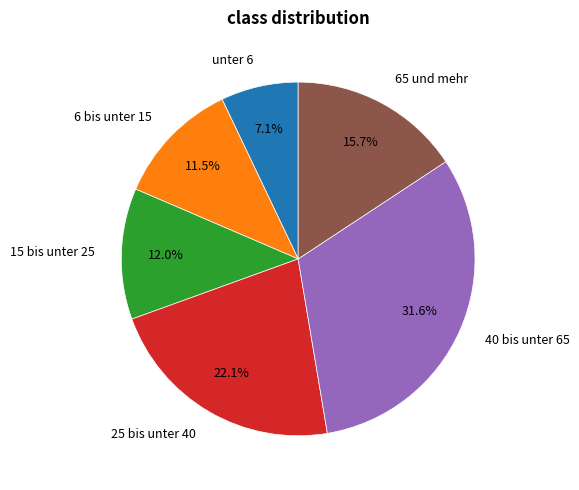

Is the sum of 65 und mehr and 15 bis unter 25 greater than half?

No